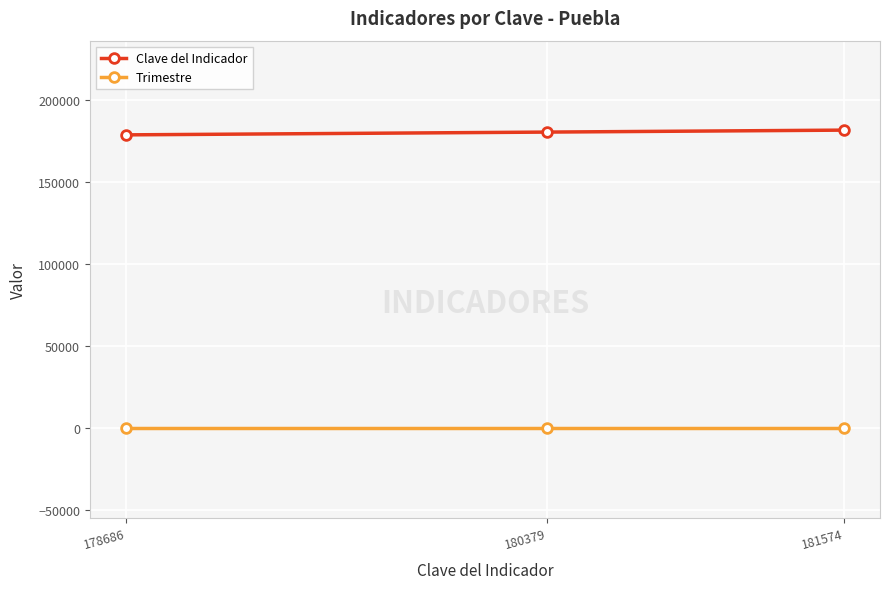

Does the chart have visible grid lines?

Yes